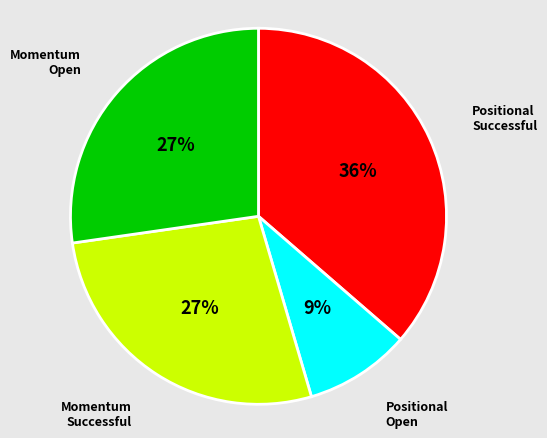

Between Positional Open and Positional Successful, which is larger?

Positional Successful